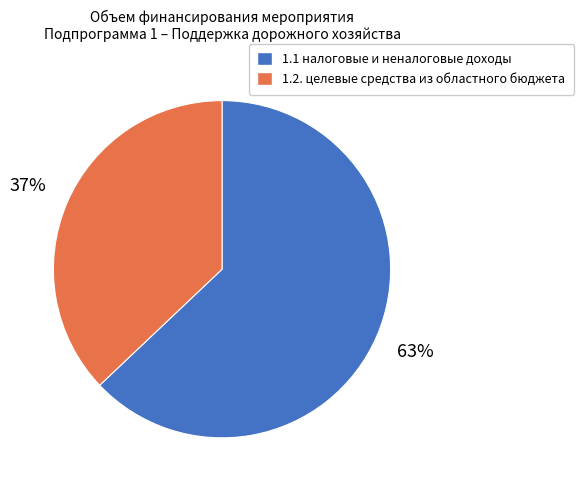

Do 1.2. целевые средства из областного бюджета and 1.1 налоговые и неналоговые доходы together represent more than half of the pie?

Yes